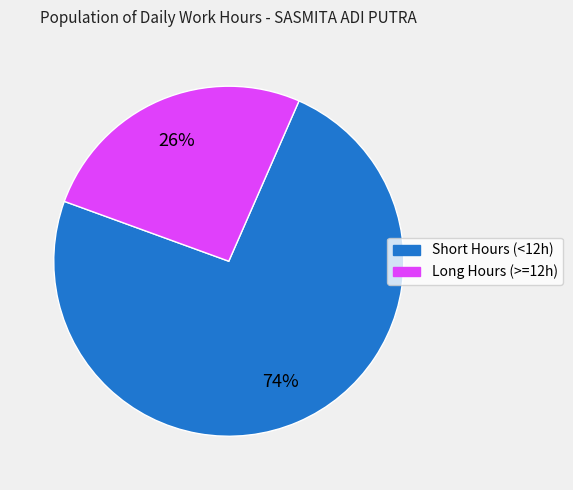

Count the number of slices in the pie.

2